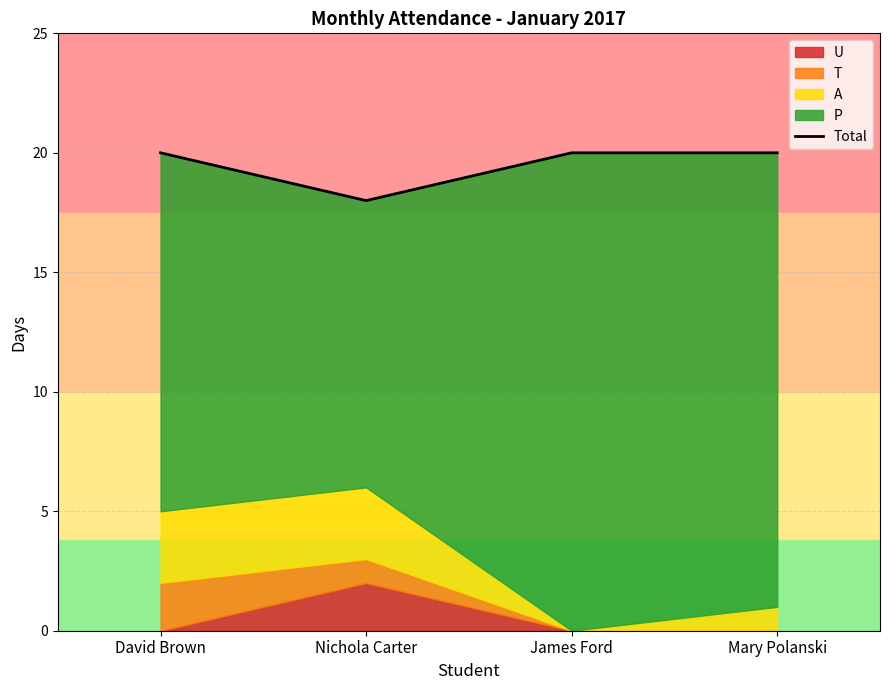

Rank the categories by value from highest to lowest.

David Brown, James Ford, Mary Polanski, Nichola Carter